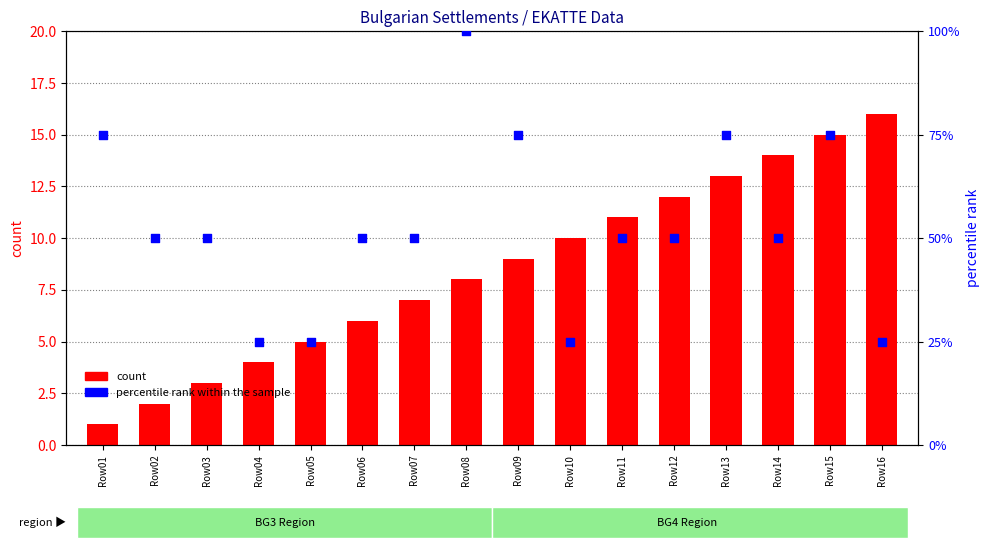

Which series reaches the maximum Y coordinate?

percentile rank within the sample